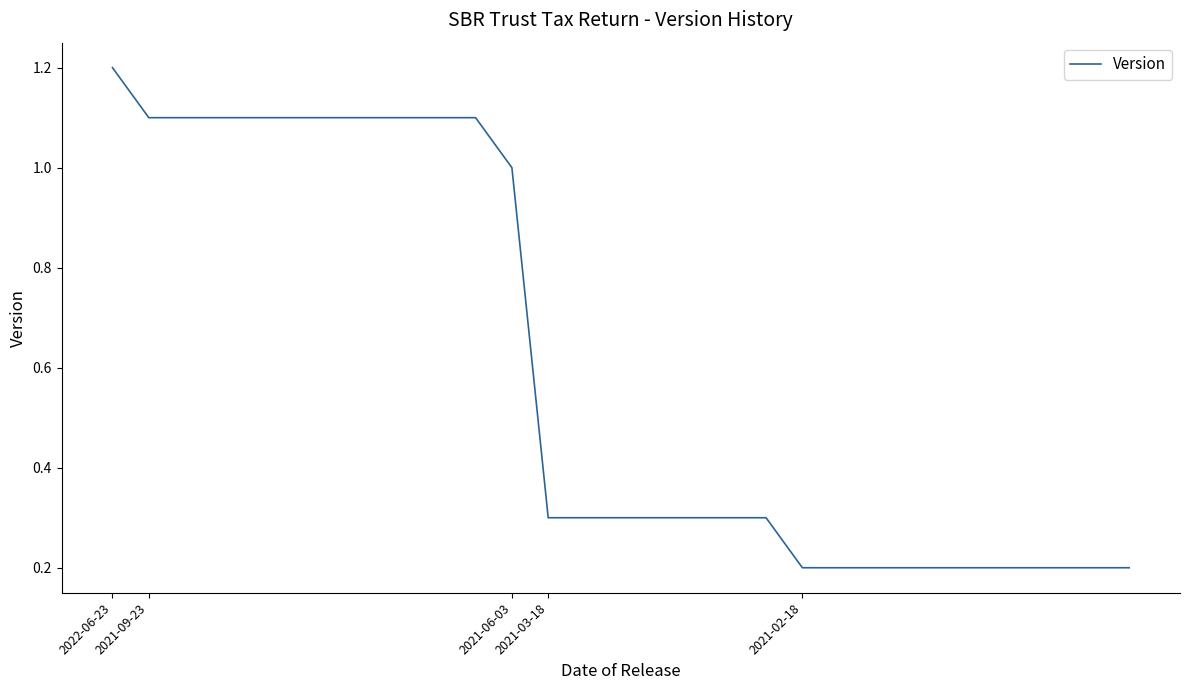

What is the greatest value displayed?

1.2